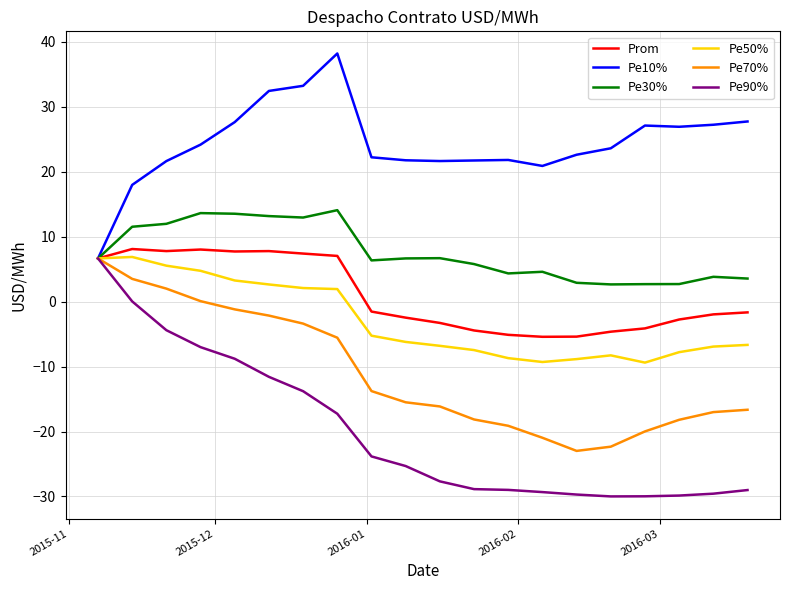

What is the maximum value shown in the chart?

38.2